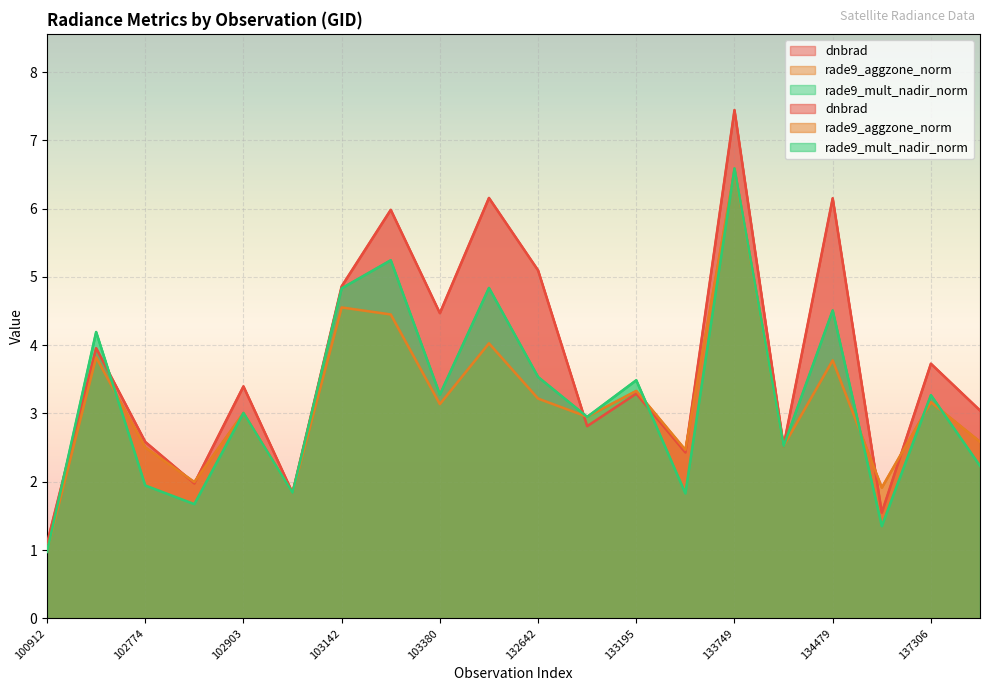

What is the minimum value shown in the chart?

1.0